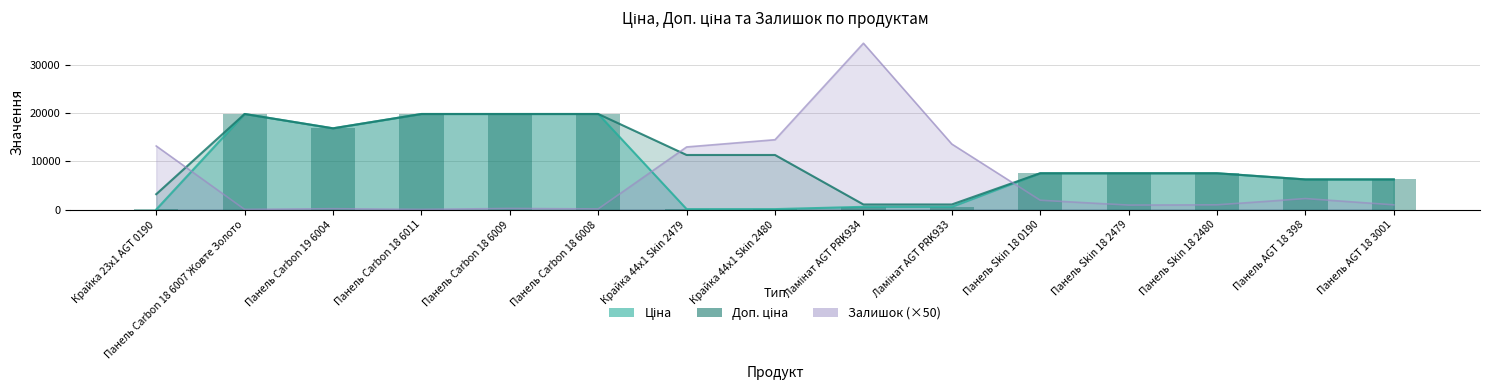

Read the Ціна value at Крайка 23x1 AGT 0190.

32.0